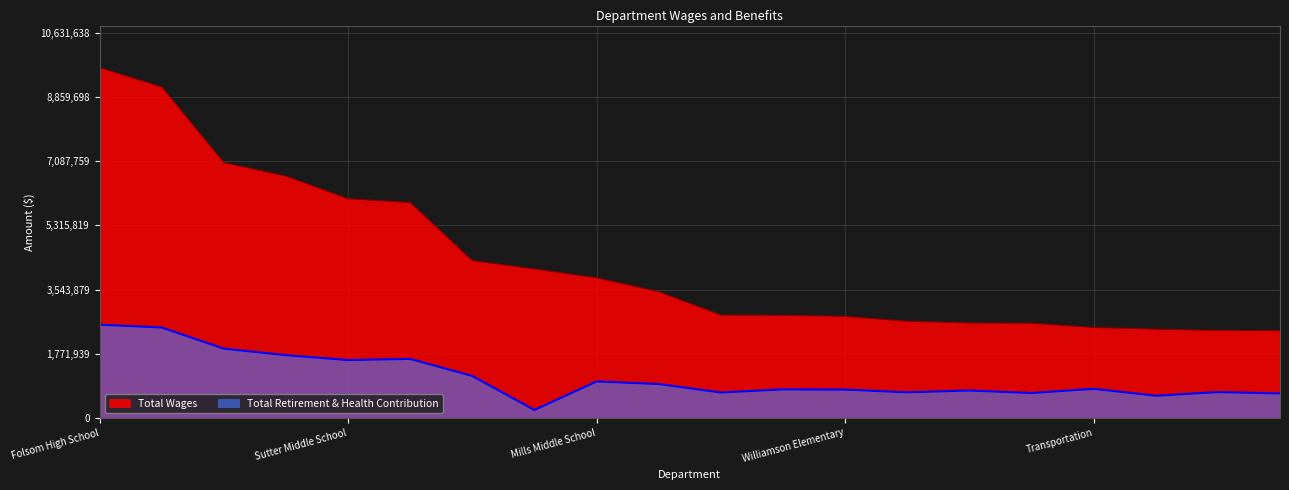

Is it true that Total Wages equals 3378609 at White Rock Elementary?

False